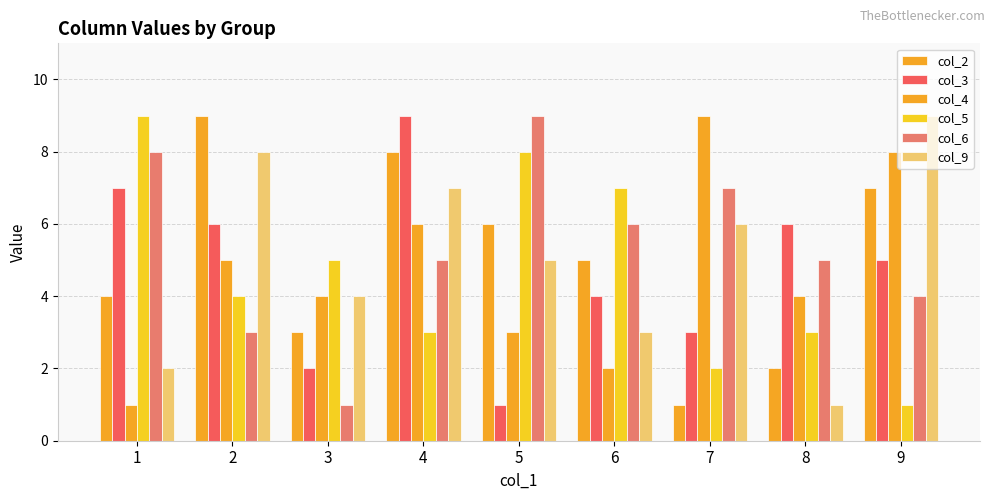

How many bars are there in each group?

6